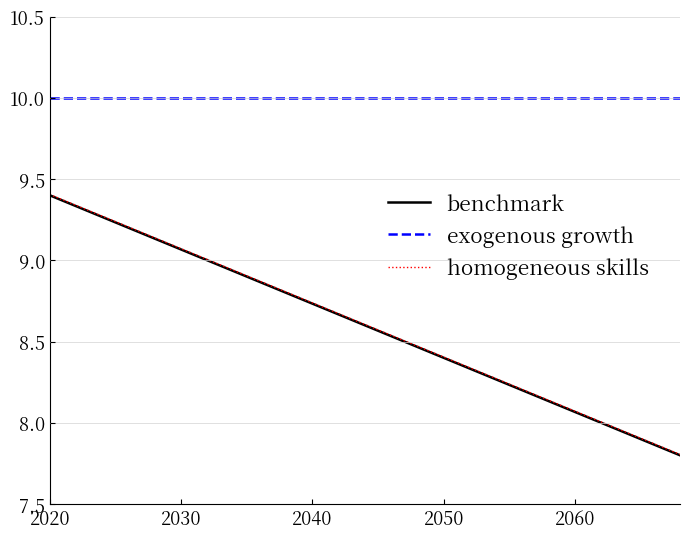

What is the minimum value for exogenous growth?

10.0